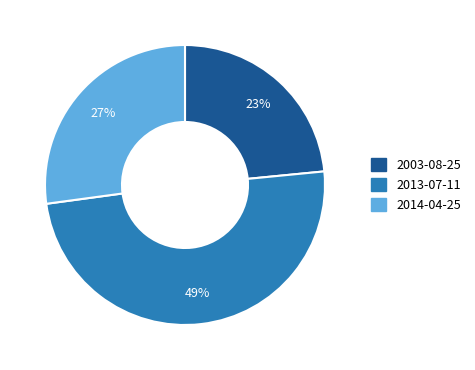

Is there any slice that represents more than half of the pie?

No